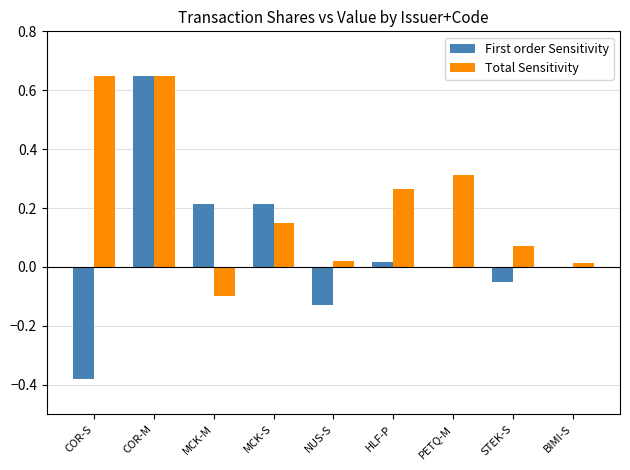

At which category is the sum across all series the highest?

COR-M